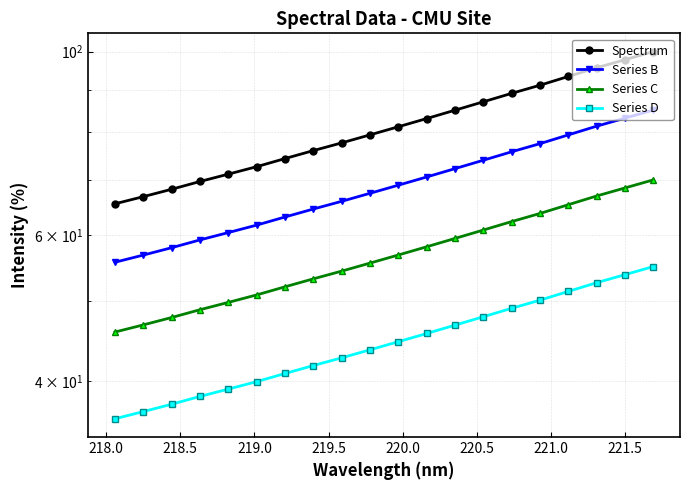

Reading right to left, extract all data points from this chart.

Spectrum: 100.0	97.8	95.6	93.3	91.1	89.1	87.0	85.0	83.0	81.2	79.3	77.6	76.0	74.3	72.6	71.1	69.7	68.2	66.8	65.5
Series B: 85.0	83.1	81.3	79.3	77.4	75.7	73.9	72.2	70.6	69.0	67.4	66.0	64.6	63.1	61.7	60.5	59.2	58.0	56.8	55.7
Series C: 70.0	68.4	66.9	65.3	63.8	62.3	60.9	59.5	58.1	56.8	55.5	54.3	53.2	52.0	50.8	49.8	48.8	47.7	46.8	45.9
Series D: 55.0	53.8	52.6	51.3	50.1	49.0	47.8	46.7	45.7	44.6	43.6	42.7	41.8	40.9	39.9	39.1	38.3	37.5	36.8	36.0